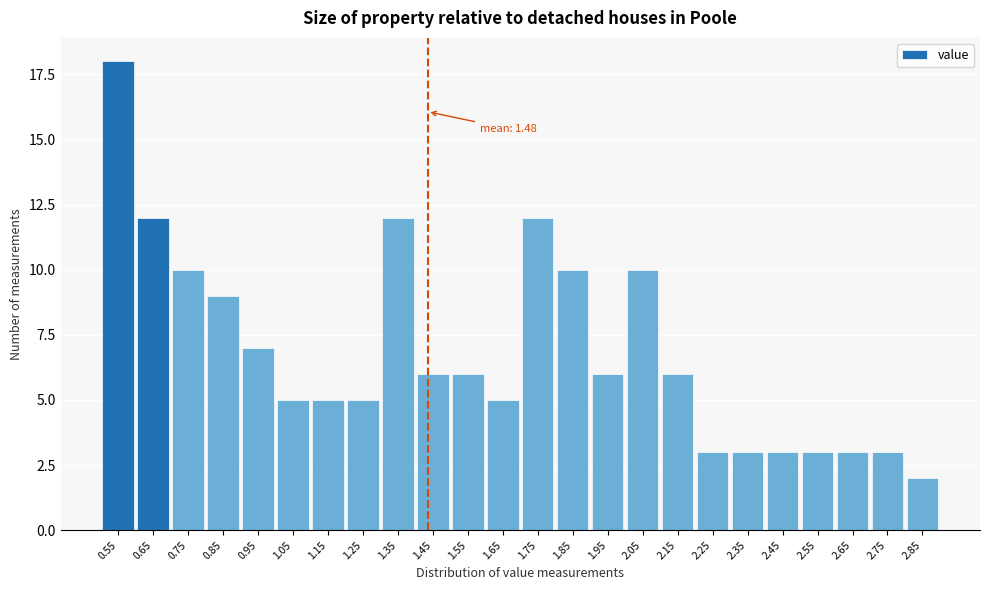

Reading right to left, transcribe all the data shown in this chart.

2	3	3	3	3	3	3	6	10	6	10	12	5	6	6	12	5	5	5	7	9	10	12	18